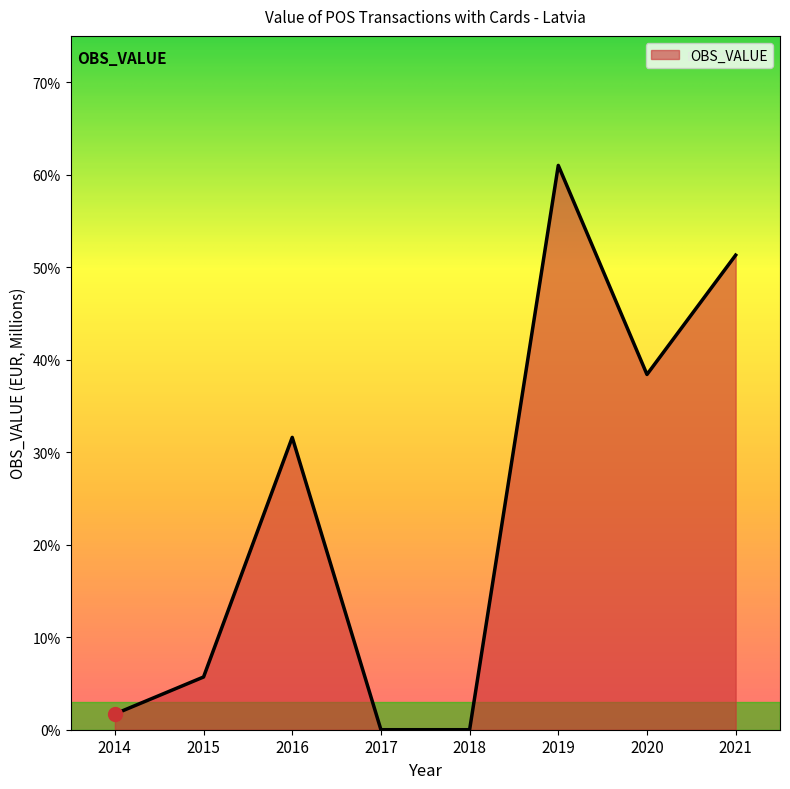

List the labels in order of value, largest first.

2019, 2021, 2020, 2016, 2015, 2014, 2017, 2018